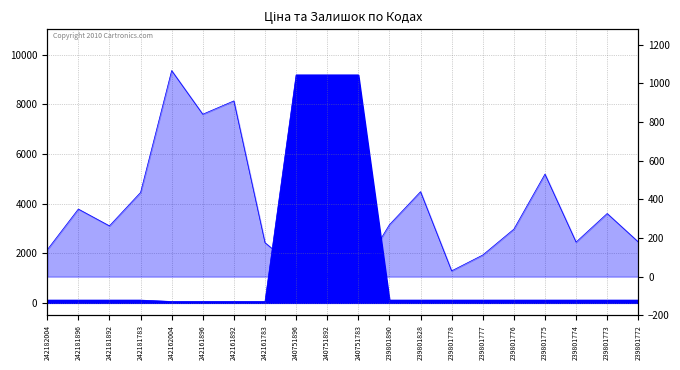

List the series in order of their peak value, lowest first.

Залишок, Ціна